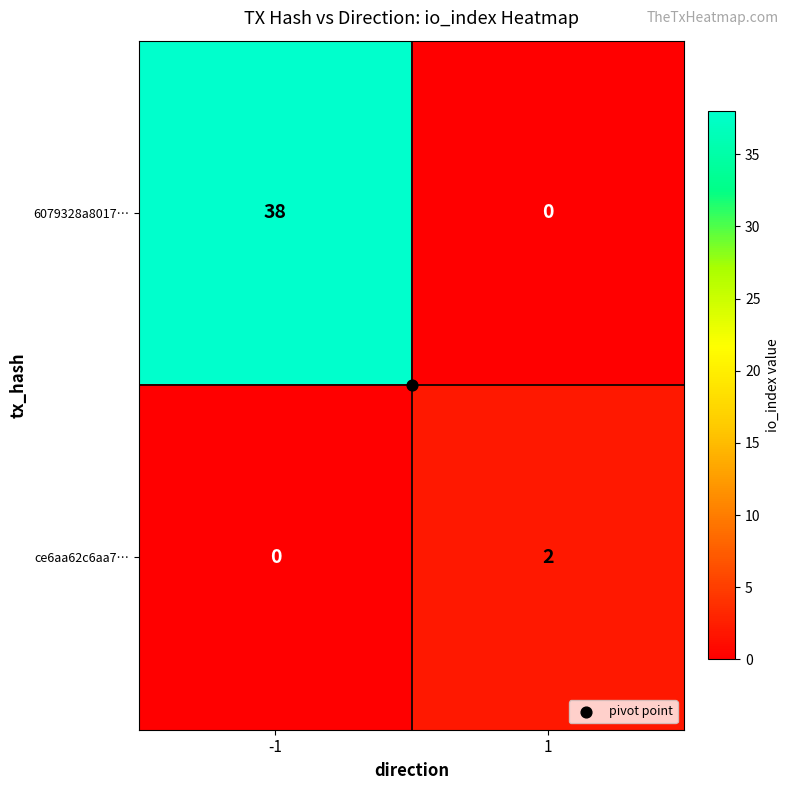

Is it true that ce6aa62c6aa7… equals 0 at -1?

True